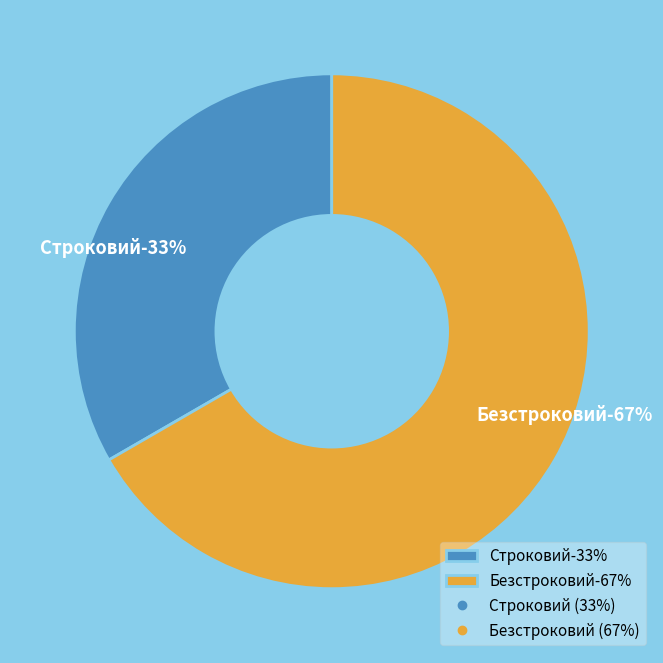

To the nearest percent, what portion does Строковий represent?

33%